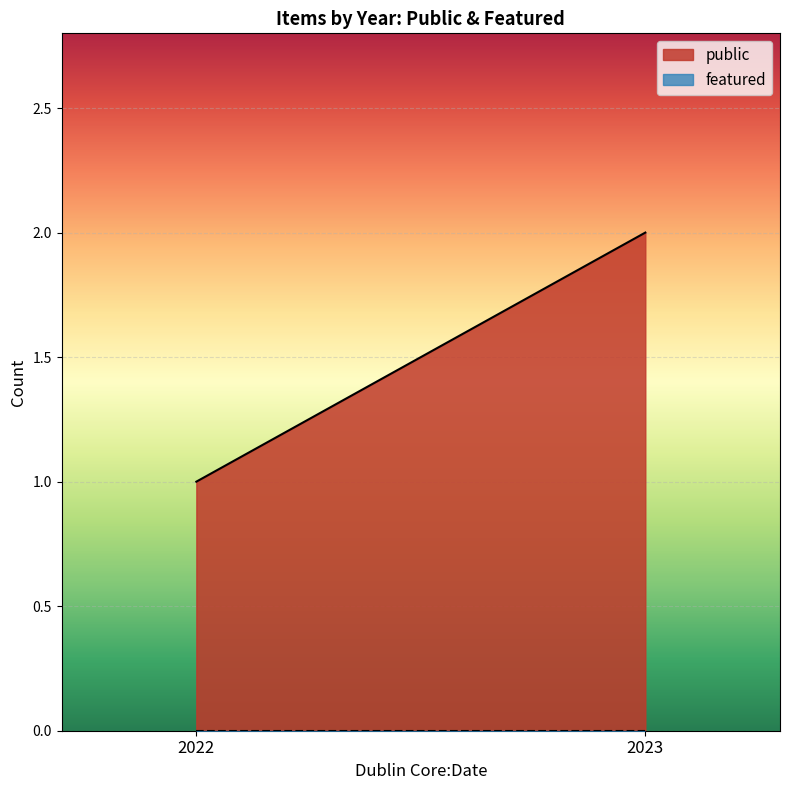

Count the number of categories in the chart.

2